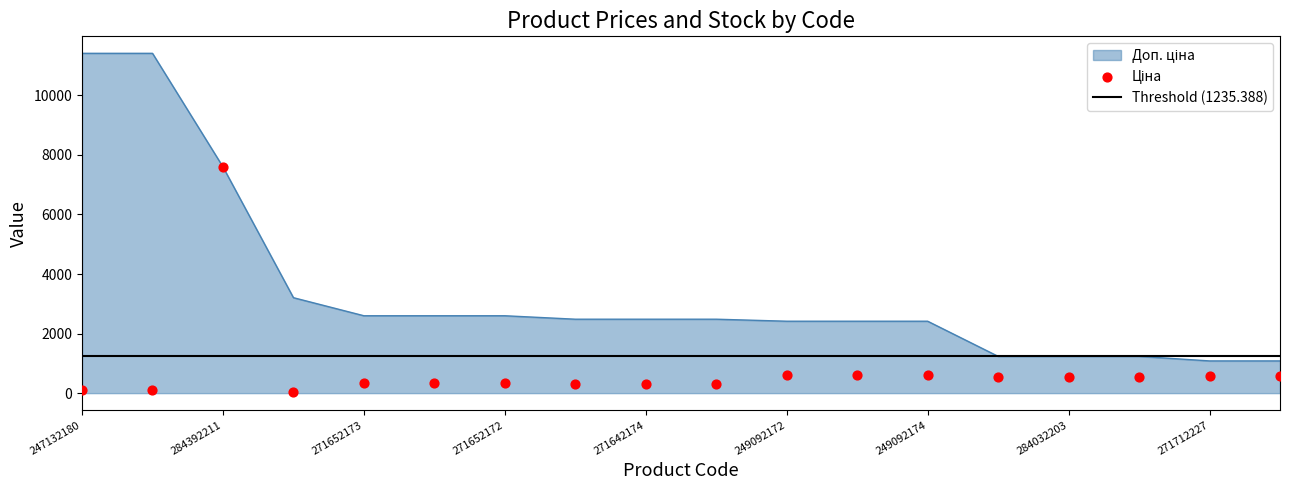

Which series reaches the maximum Y coordinate?

Доп. ціна